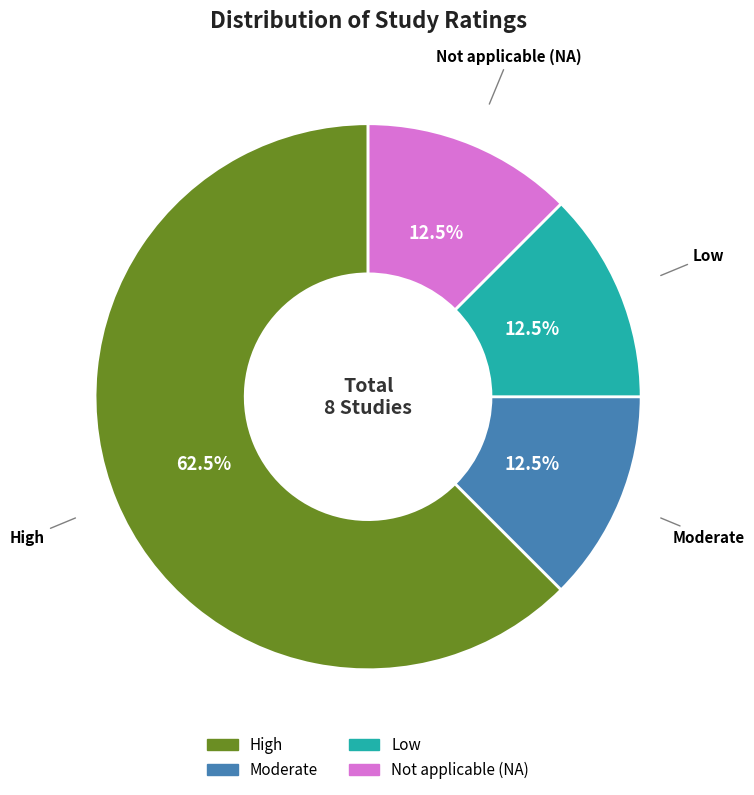

Count the number of slices in the pie.

4